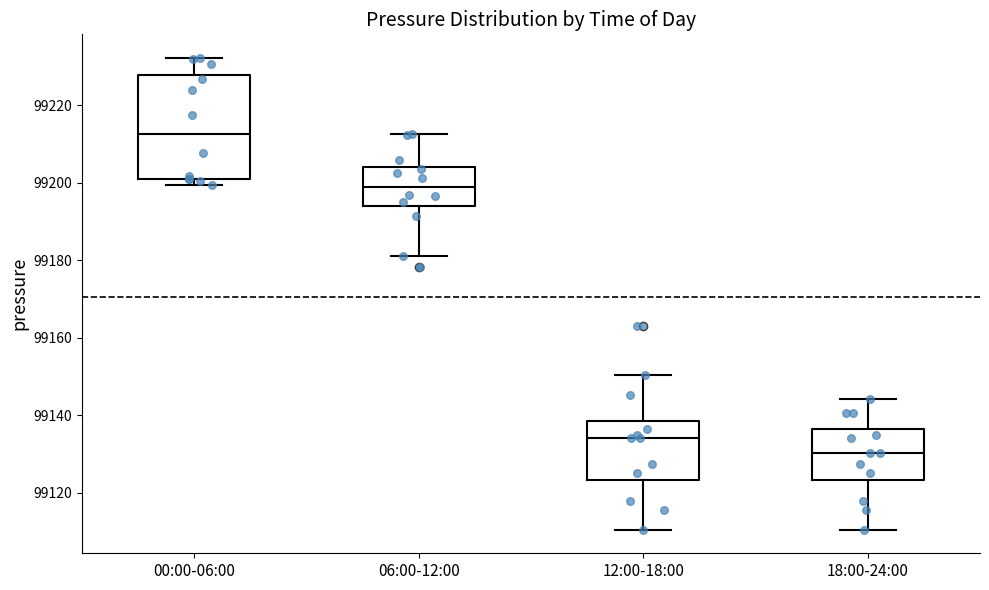

Reading left to right, read every box against the y-axis: the position of its median line, the range the box covers, and the ends of its whiskers. The values are not printed on the chart, so give them approximately, as read against the axis.

00:00-06:00: median 99212, box 99200 to 99228, whiskers 99200 (just below the box's lower edge) to 99232
06:00-12:00: median 99198, box 99194 to 99204, whiskers 99182 to 99212
12:00-18:00: median 99134, box 99124 to 99138, whiskers 99110 to 99150
18:00-24:00: median 99130, box 99124 to 99136, whiskers 99110 to 99144